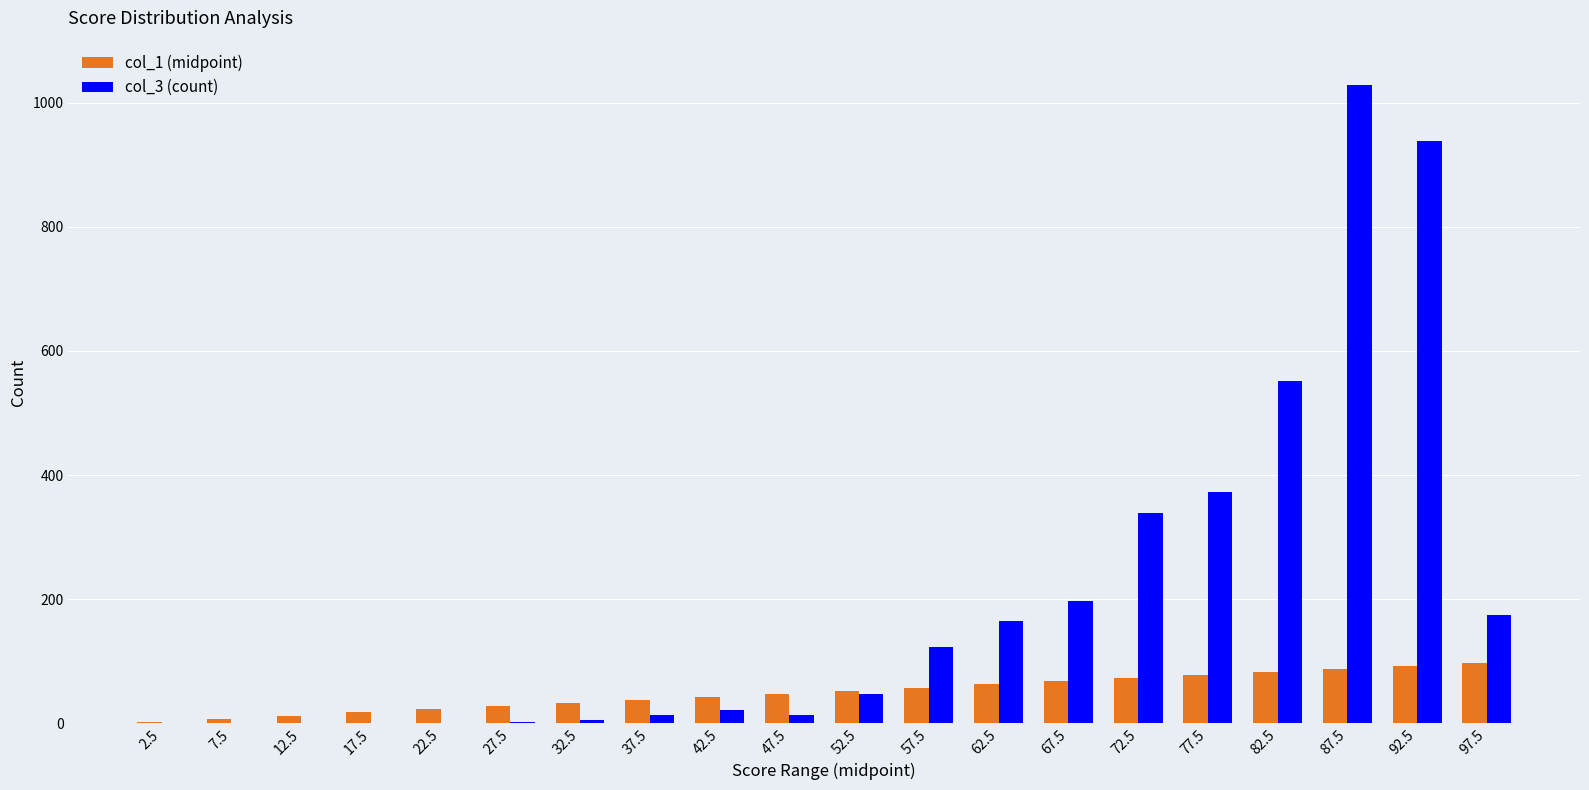

How many data points does each series have?

20